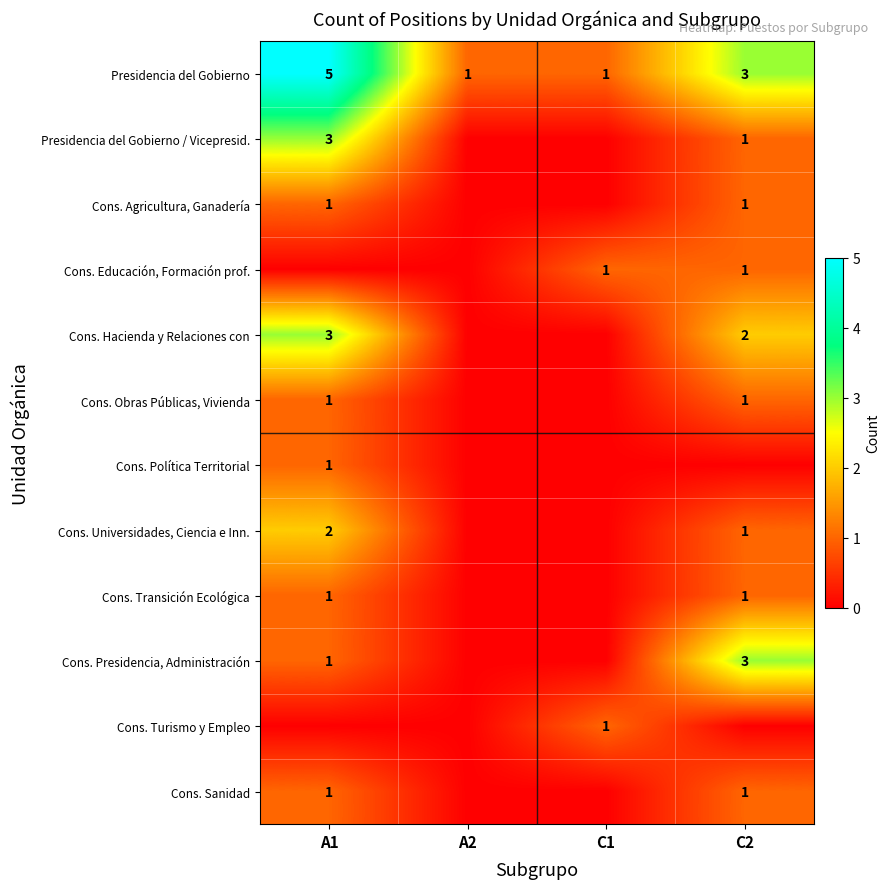

The Presidencia del Gobierno series shows 0 at C1. True or false?

False